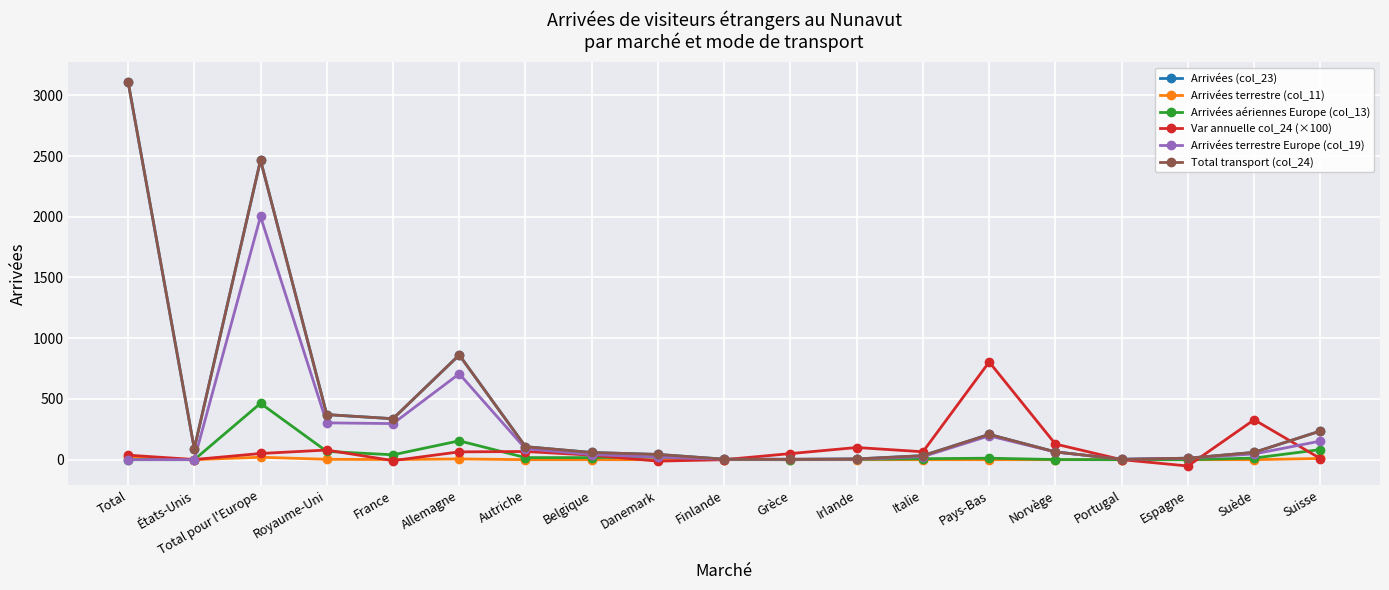

The value of Arrivées aériennes Europe (col_13) at Norvège is 1.5. True or false?

False